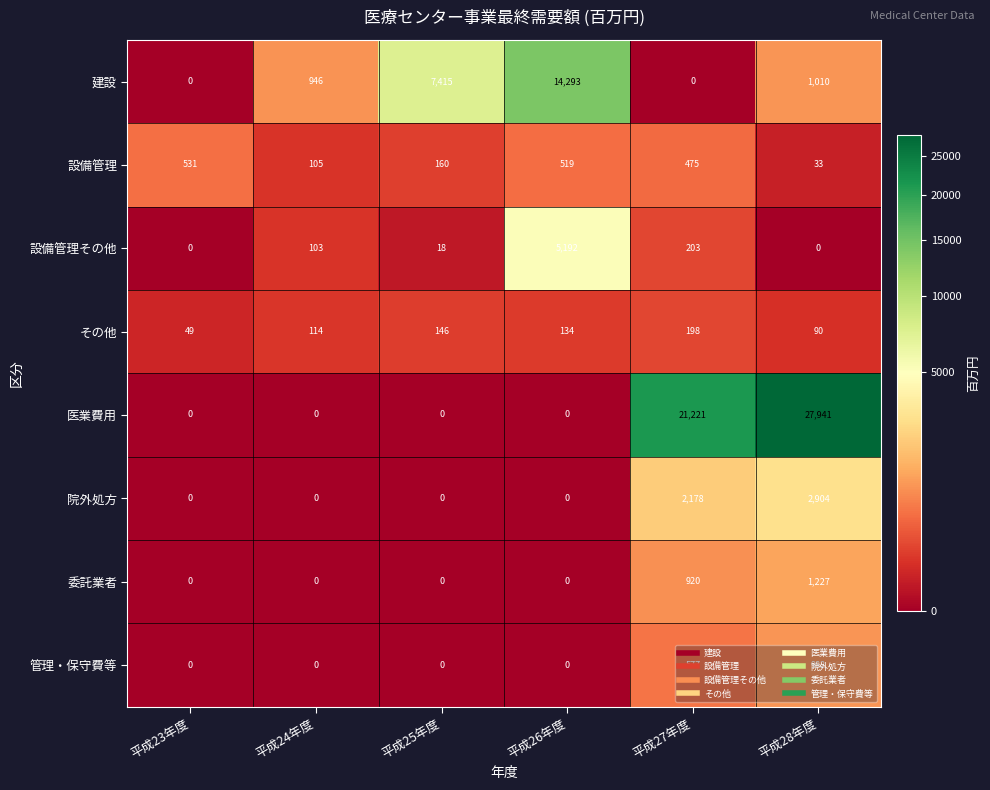

Rank the series by their maximum value, from lowest to highest.

その他, 設備管理, 管理・保守費等, 委託業者, 院外処方, 設備管理その他, 建設, 医業費用